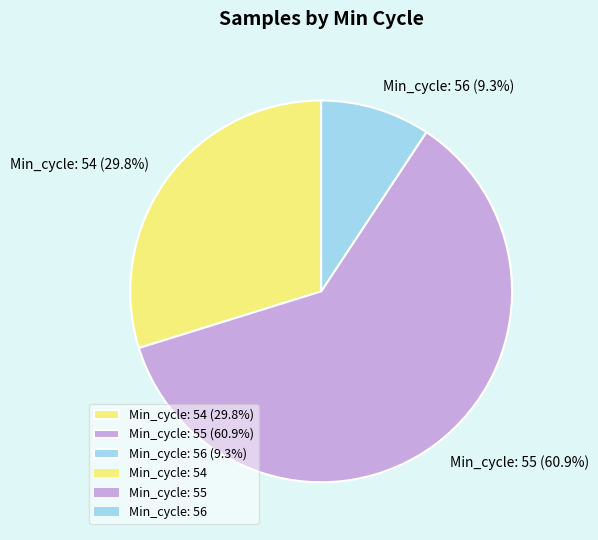

Which category has the smallest portion of the pie?

Min_cycle: 56 (9.3%)